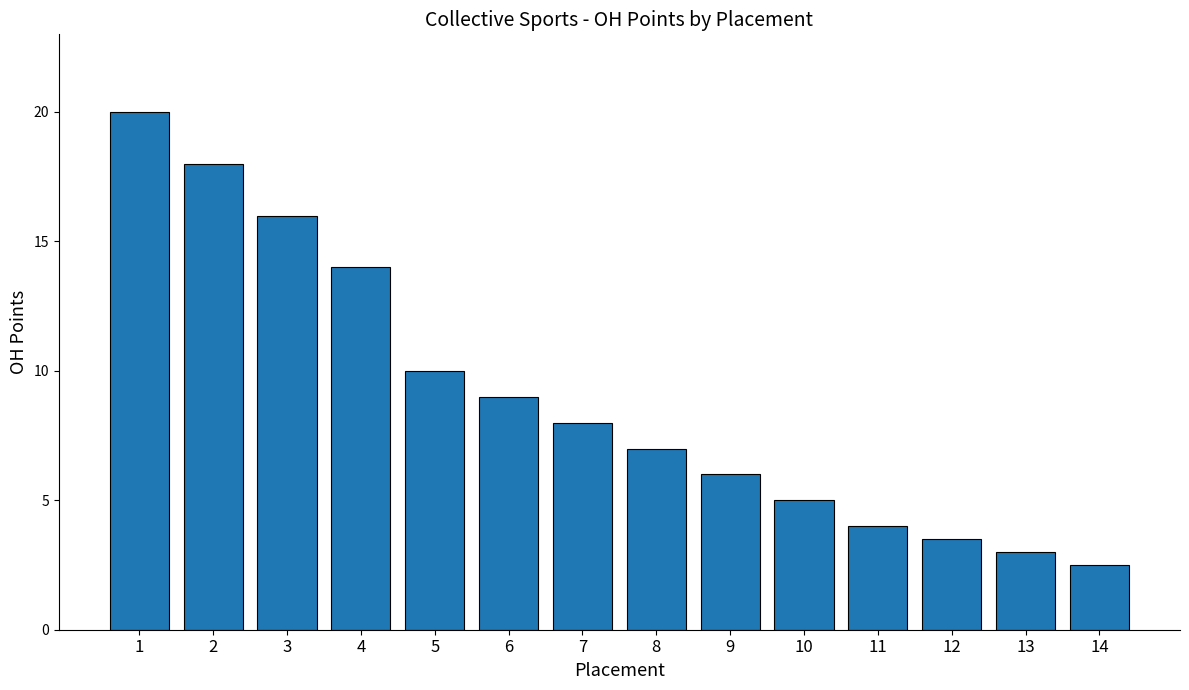

The value at 9 is 6.0. True or false?

True